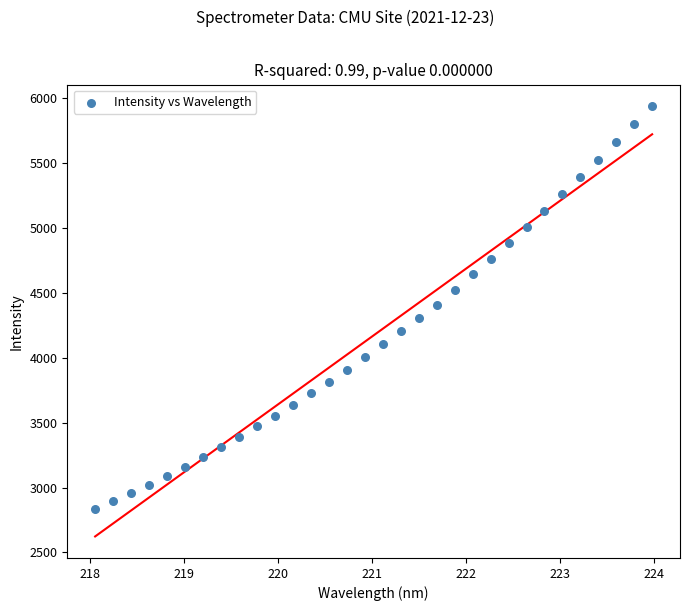

What is the range of X values (max minus min)?

5.9